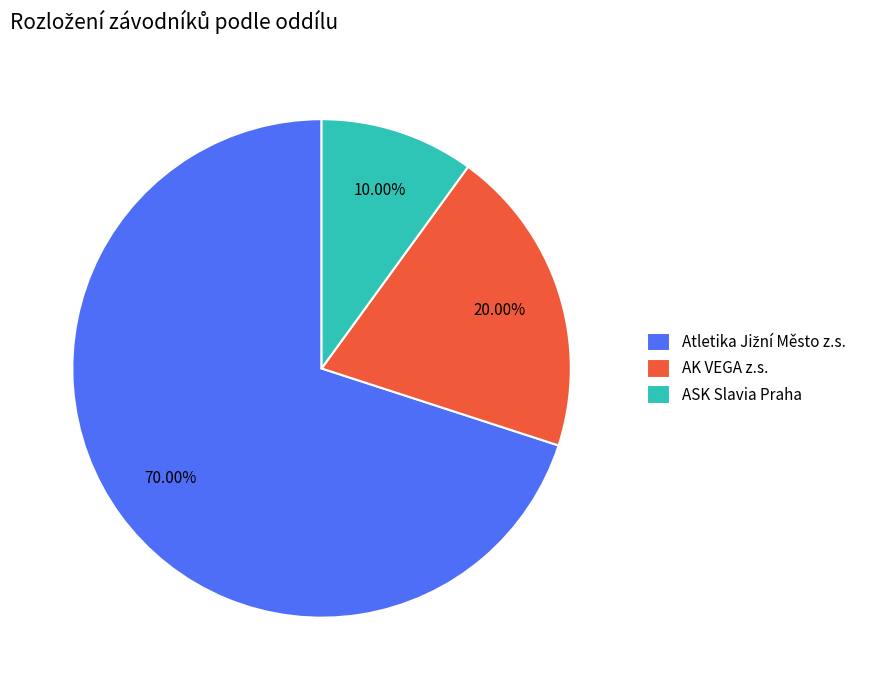

Which category has the smallest portion of the pie?

ASK Slavia Praha